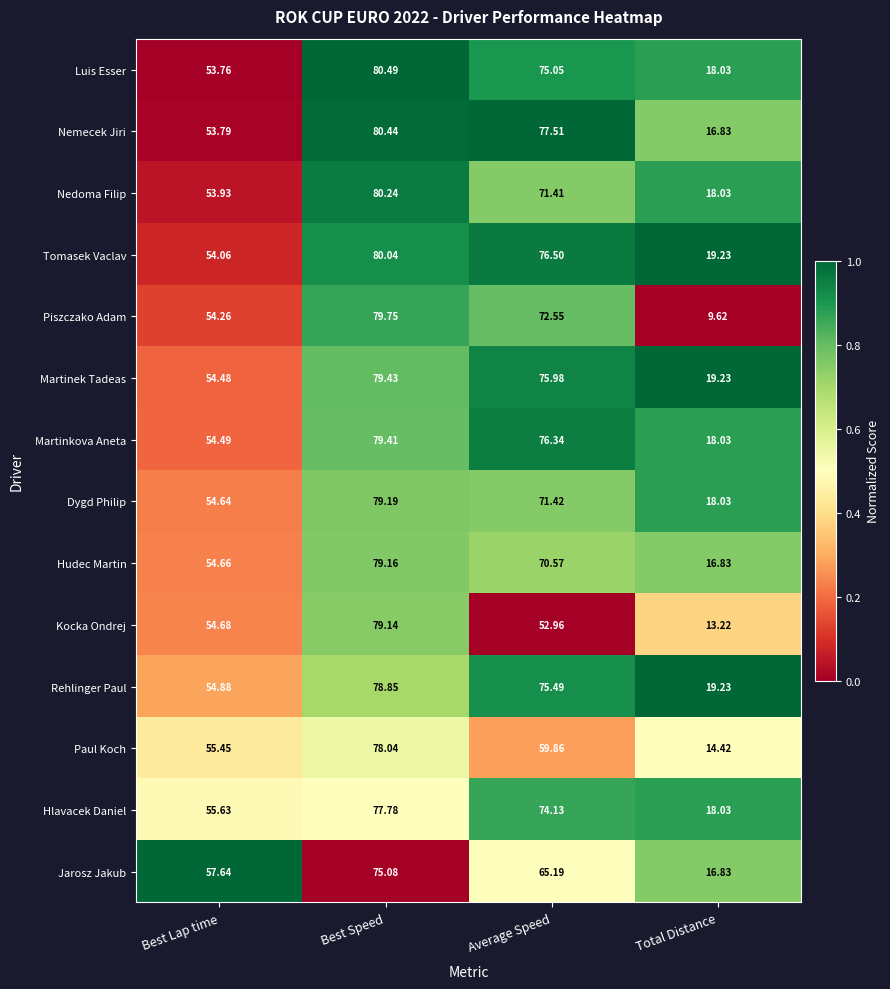

At which label is Nemecek Jiri closest to 48?

Best Lap time